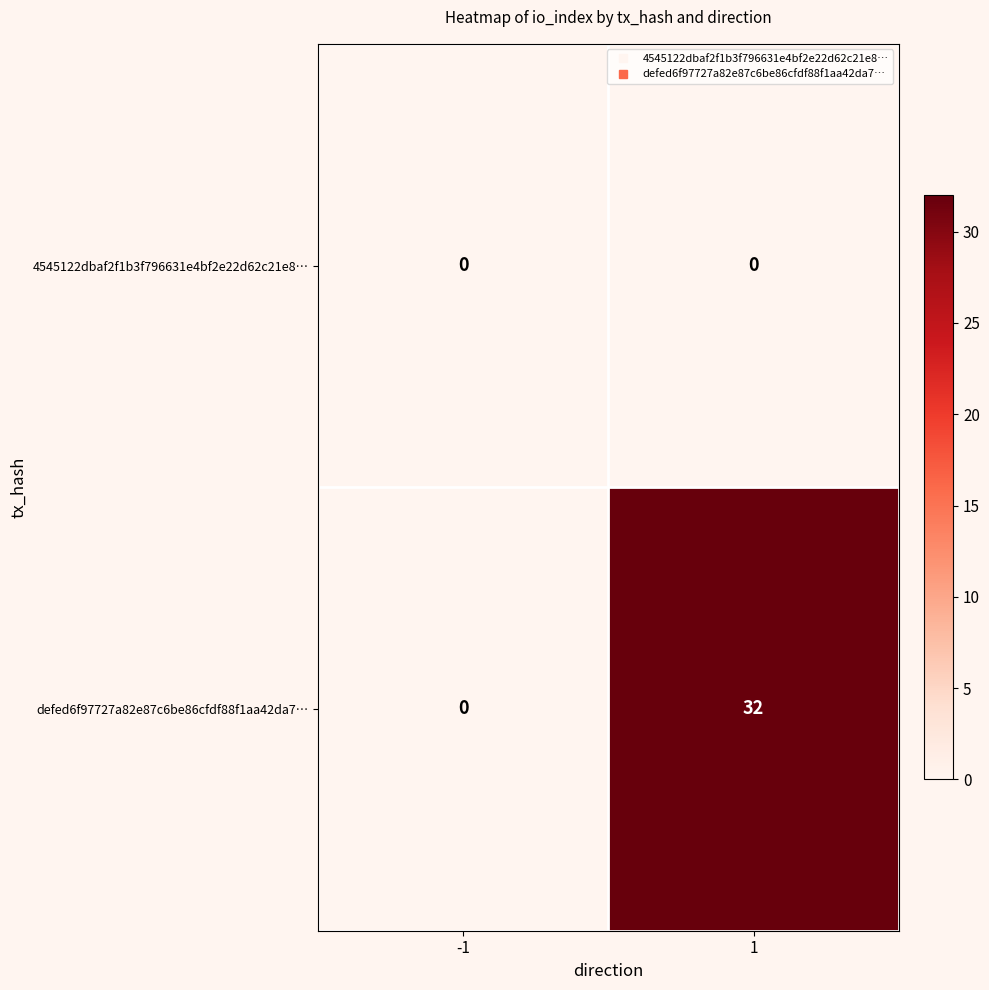

Reading left to right, what are all the values shown in this chart?

4545122dbaf2f1b3f796631e4bf2e22d62c21e8…: -1=0	1=0
defed6f97727a82e87c6be86cfdf88f1aa42da7…: -1=0	1=32